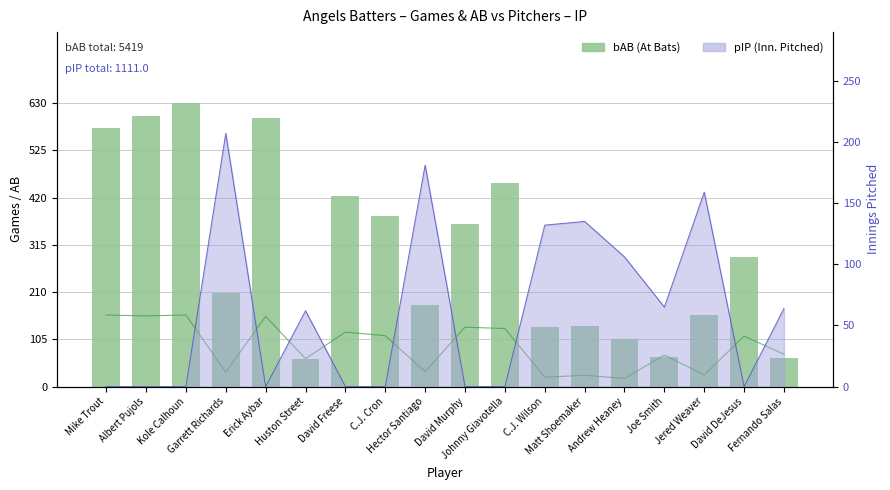

Which series has the largest total across all categories?

bAB (At Bats)